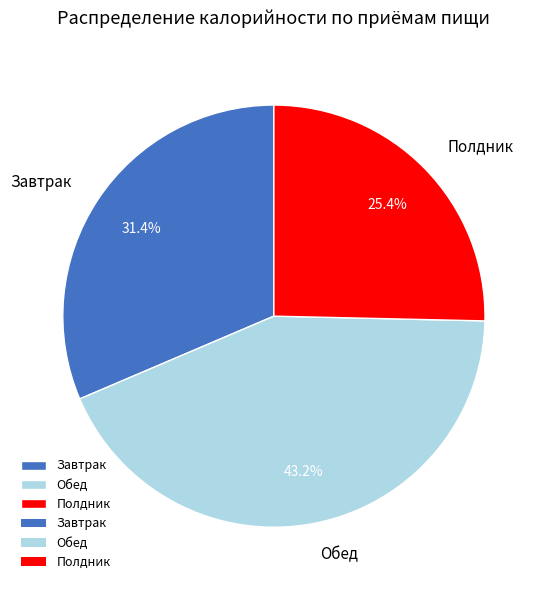

Rank the categories by value from lowest to highest.

Полдник, Завтрак, Обед